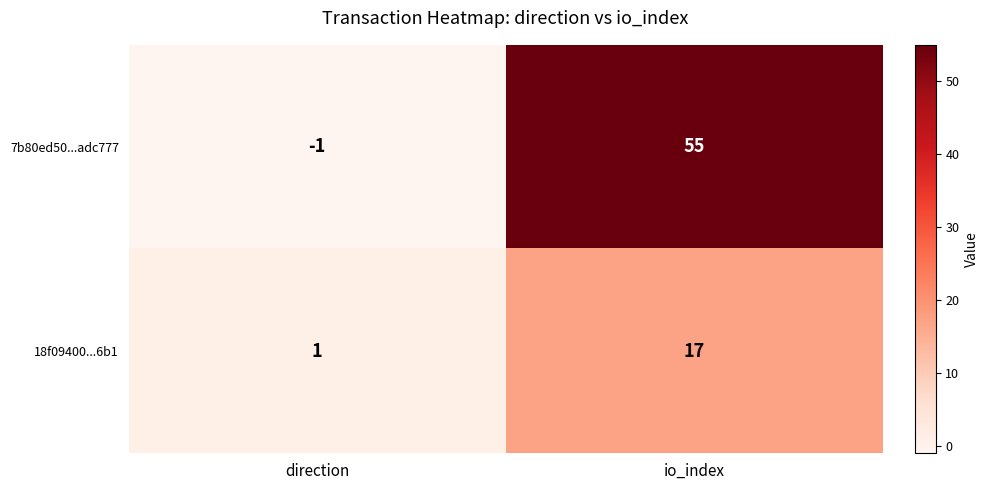

Which category has the lowest value across all series?

direction